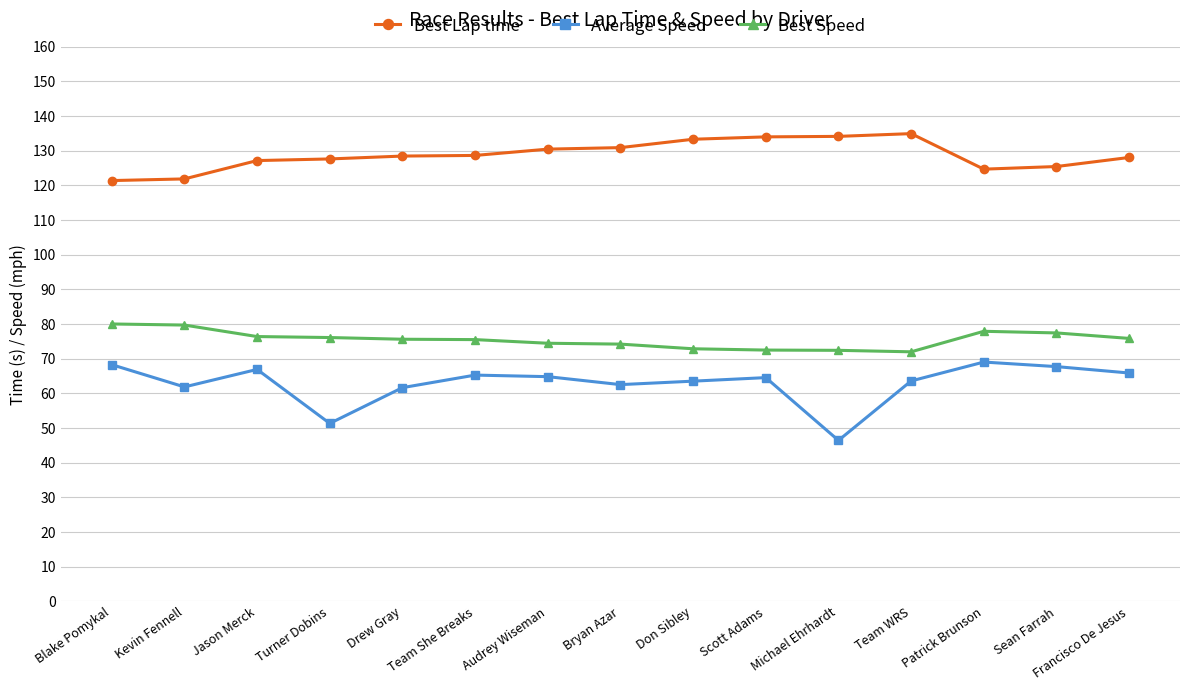

True or false: Average Speed and Best Speed cross at least once.

False